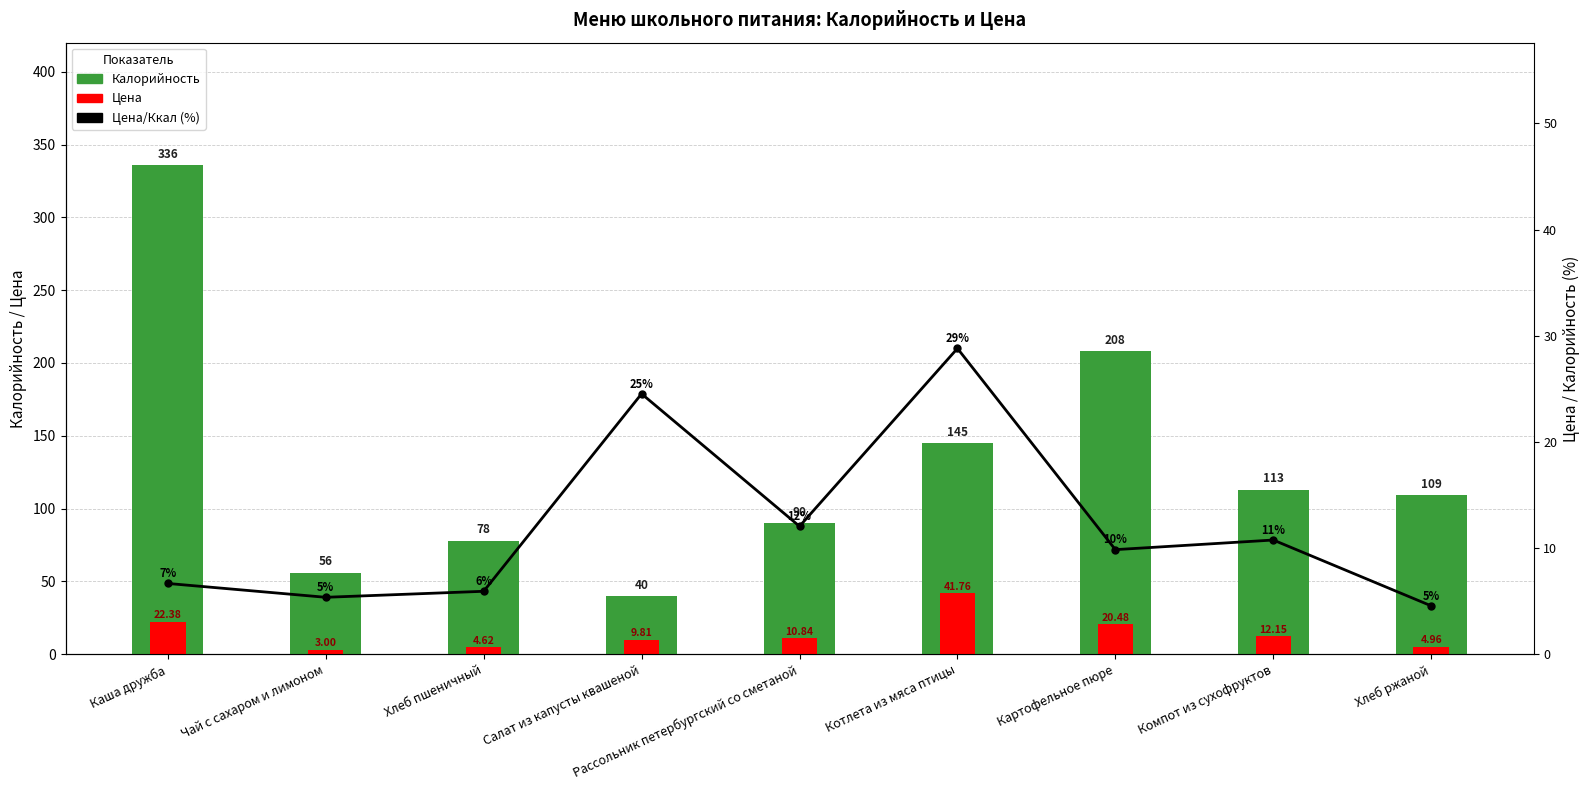

Rank the series at Картофельное пюре from lowest to highest value.

Цена/Ккал (%), Цена, Калорийность